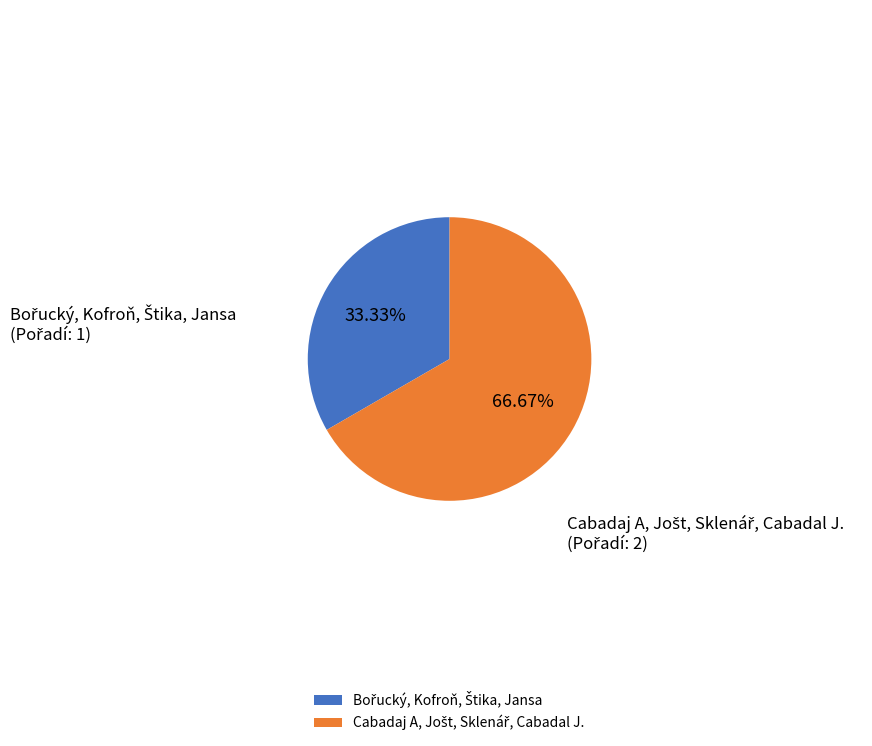

Is there a majority slice in this chart?

Yes